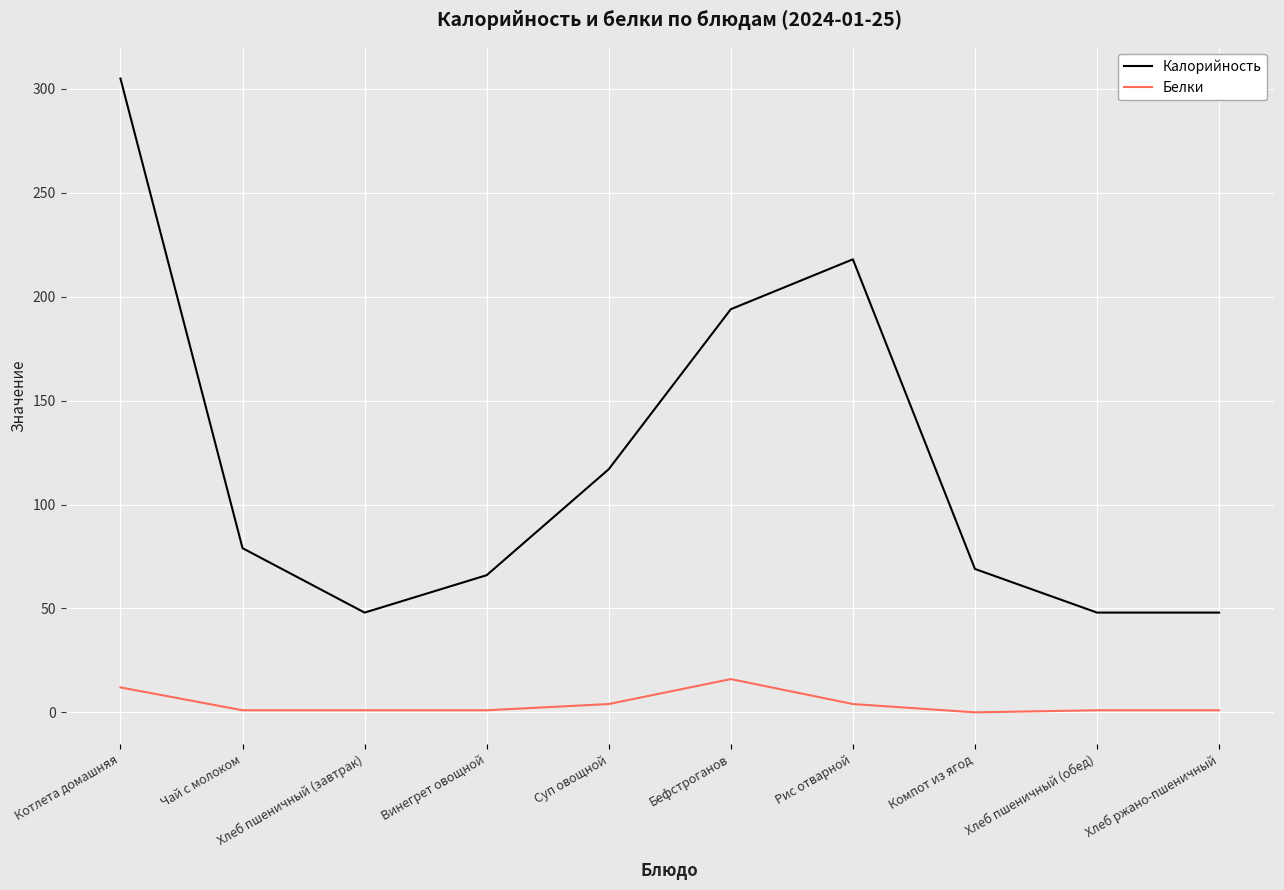

Does the chart display data point markers on the line(s)?

No